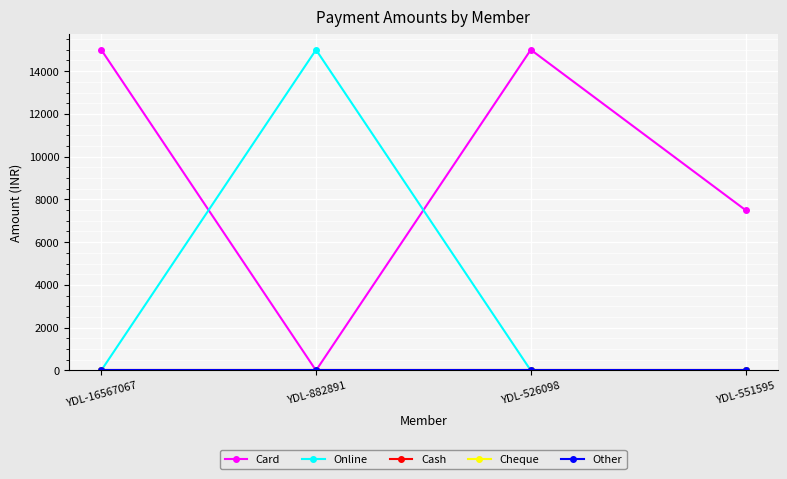

Does the chart have visible grid lines?

Yes